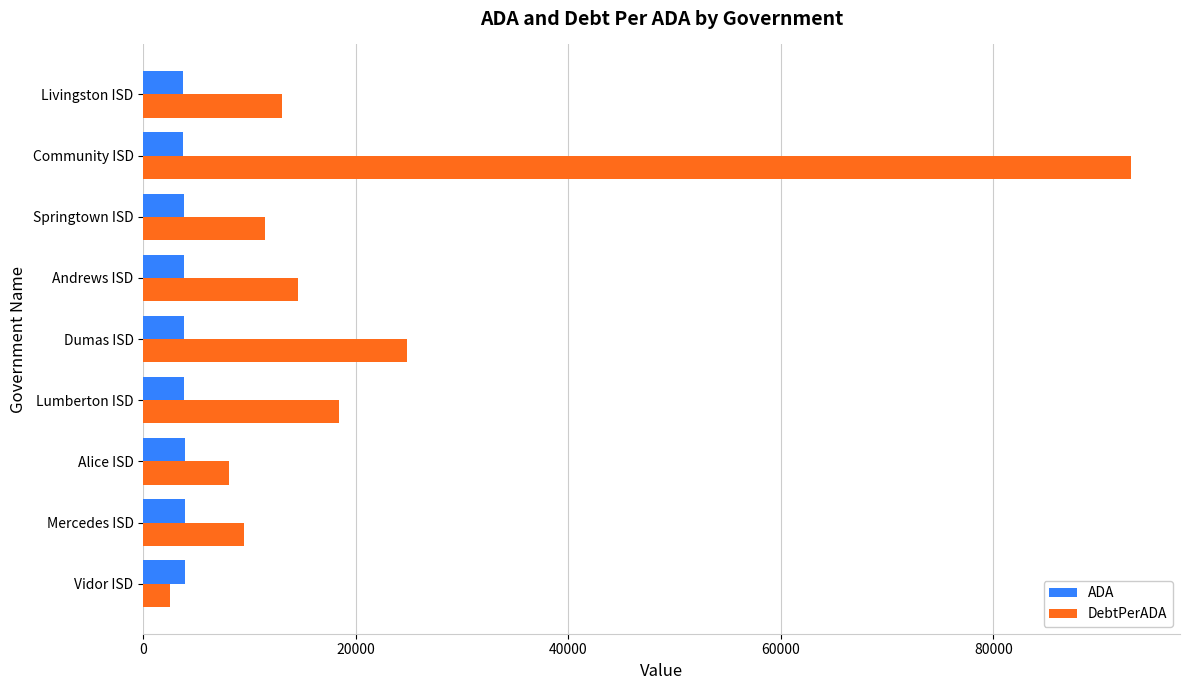

What is the spread (max minus min) of values at Lumberton ISD?

14528.6